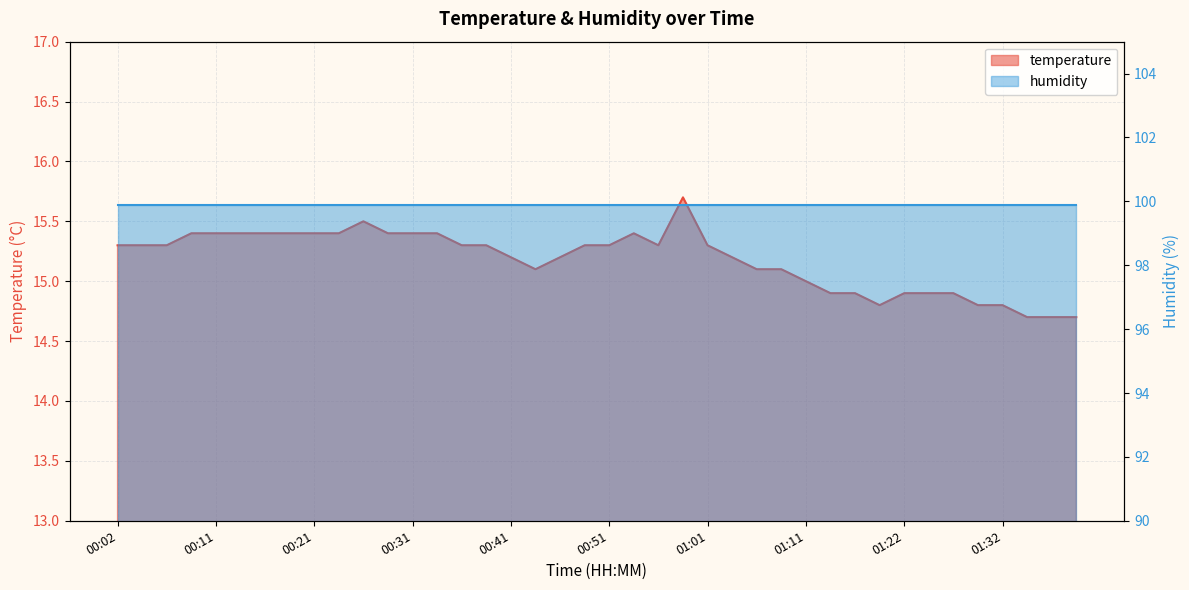

What is the value of the 9th point from the left?

15.4